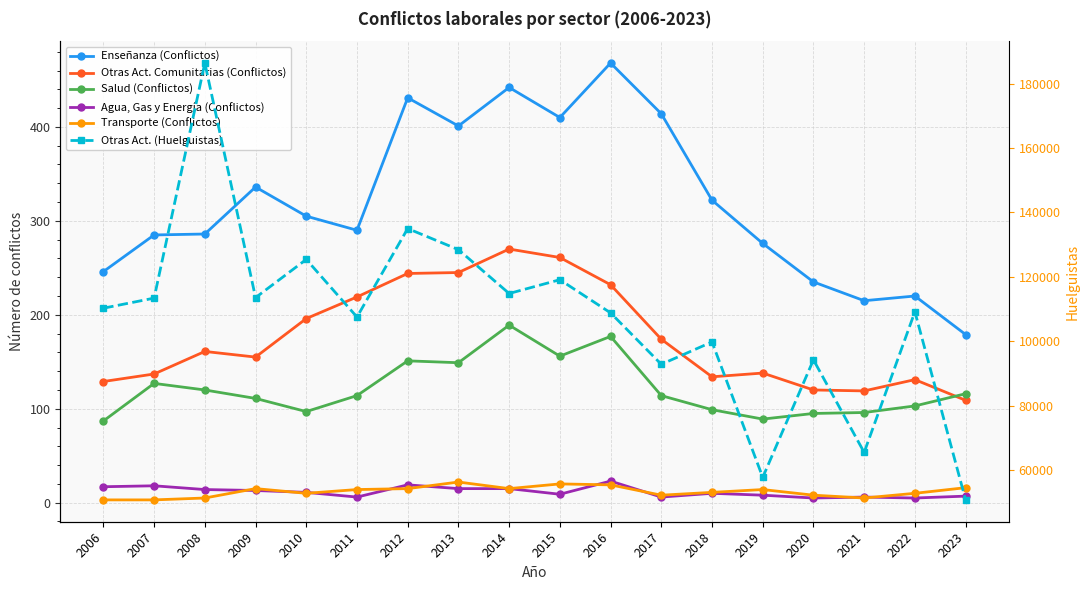

Where is the first local maximum for Otras Act. Comunitarias (Conflictos)?

2008